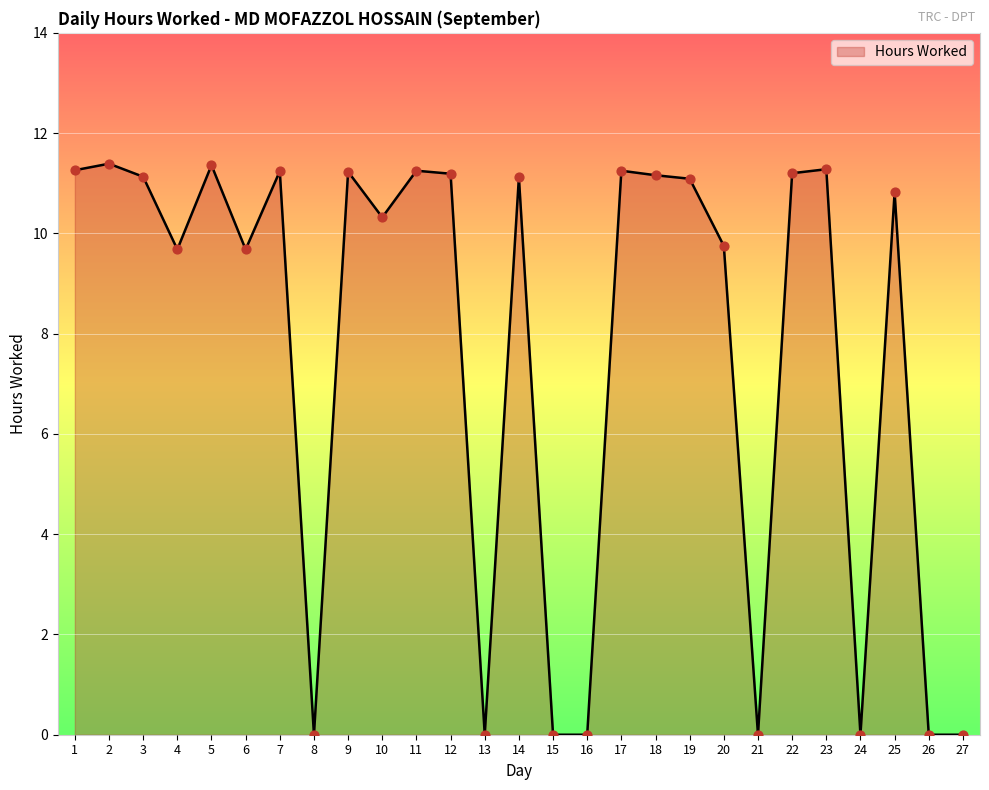

Approximately how many times larger is the value at 3 compared to 6?

1.1